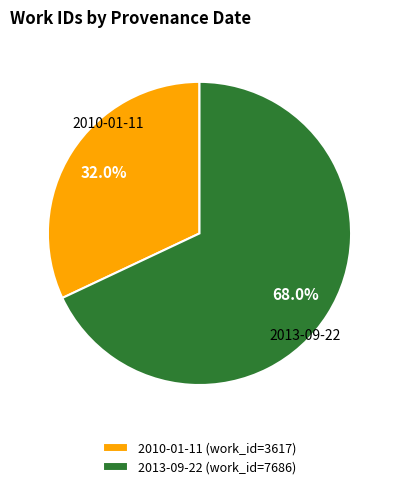

Which has a higher value, 2010-01-11 or 2013-09-22?

2013-09-22